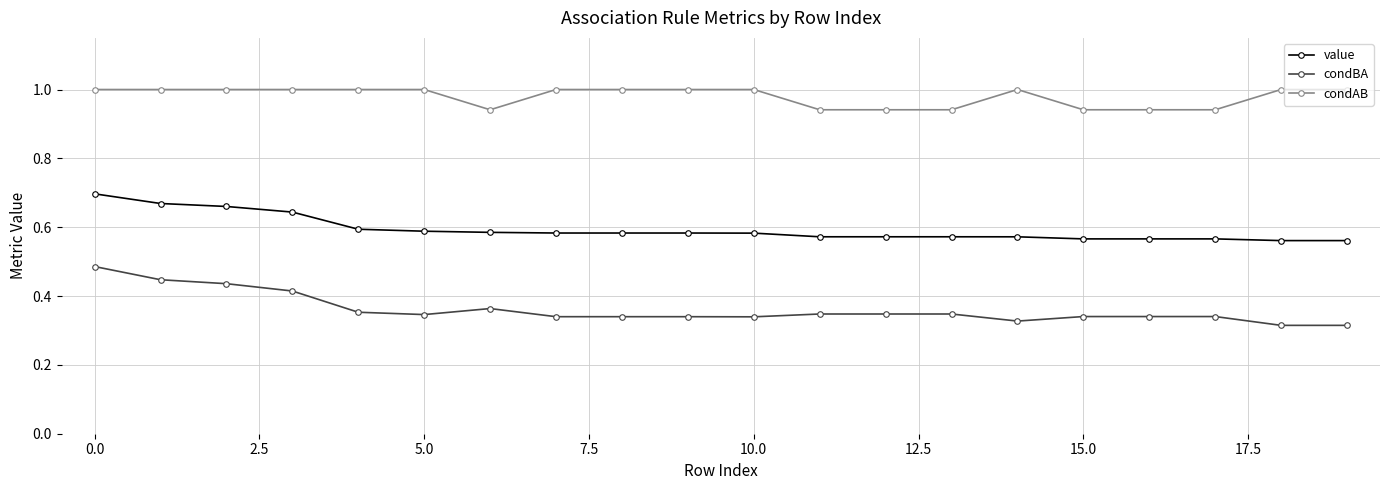

What is the sum of all value values?

11.9